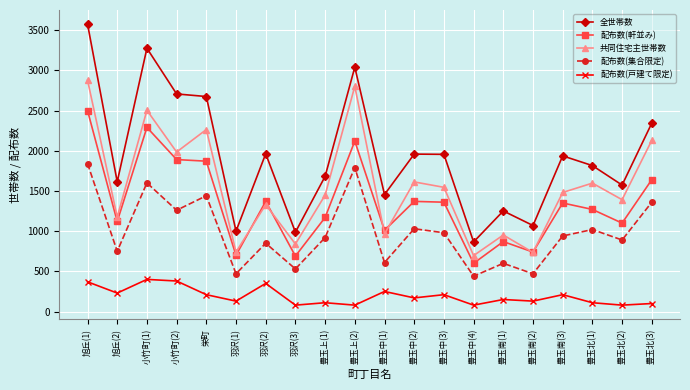

True or false: 配布数(戸建て限定) and 配布数(集合限定) cross at least once.

False